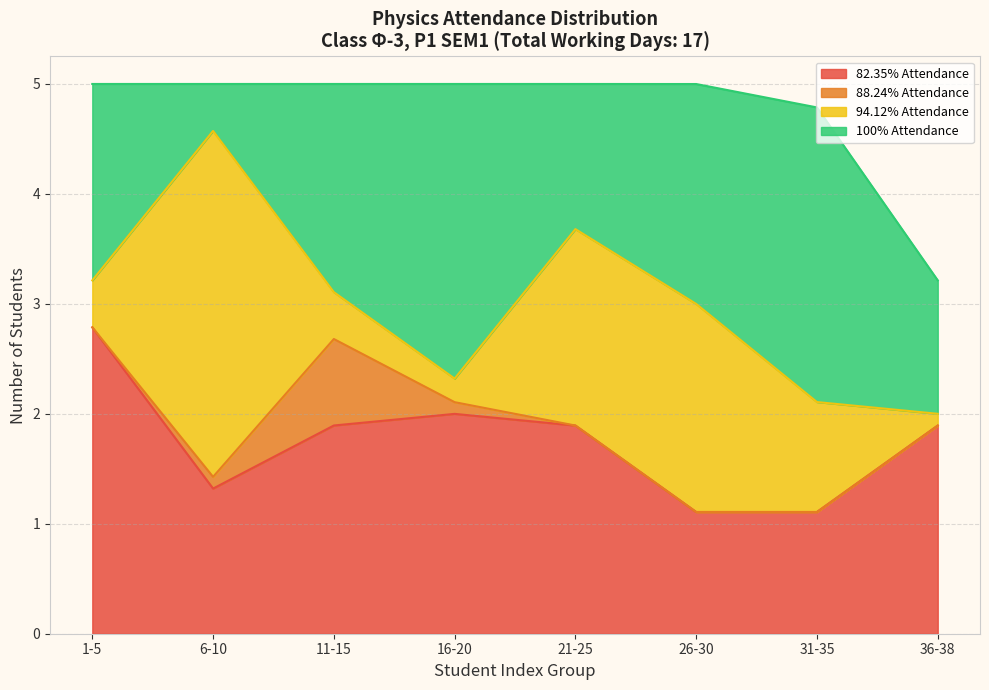

What is the lowest value of the 88.24% Attendance series?

1